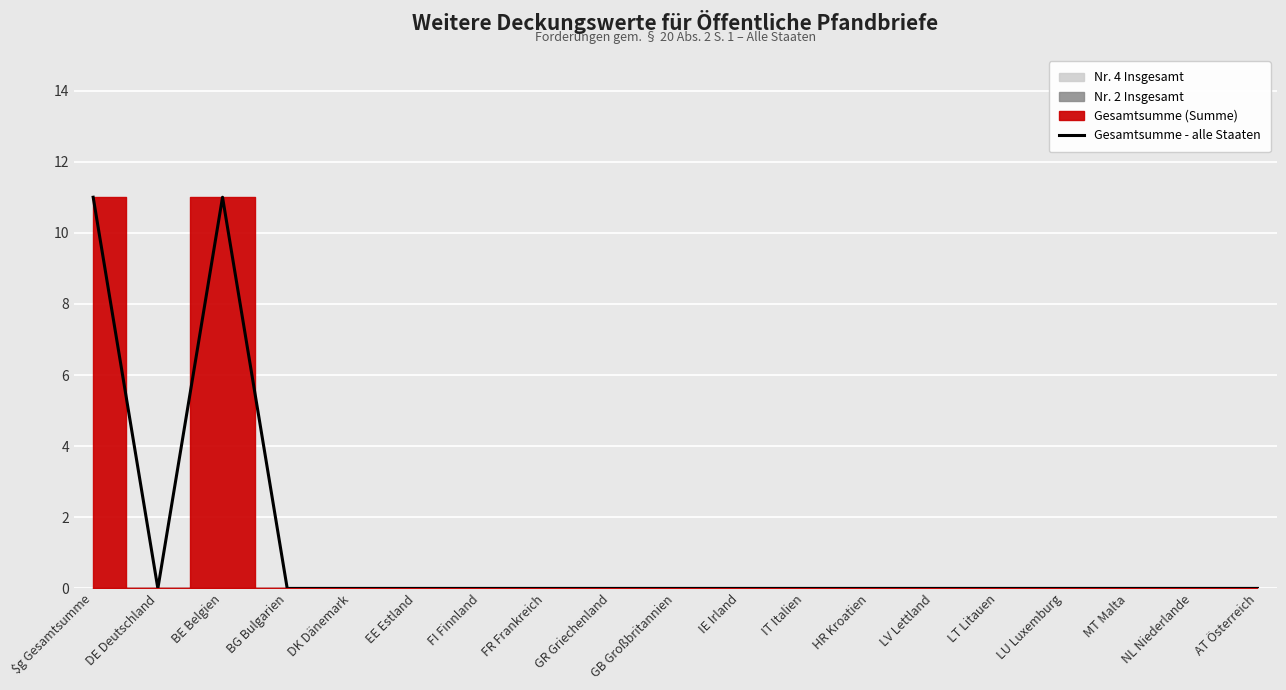

List the labels in order of value, largest first.

$g Gesamtsumme, BE Belgien, DE Deutschland, BG Bulgarien, DK Dänemark, EE Estland, FI Finnland, FR Frankreich, GR Griechenland, GB Großbritannien, IE Irland, IT Italien, HR Kroatien, LV Lettland, LT Litauen, LU Luxemburg, MT Malta, NL Niederlande, AT Österreich